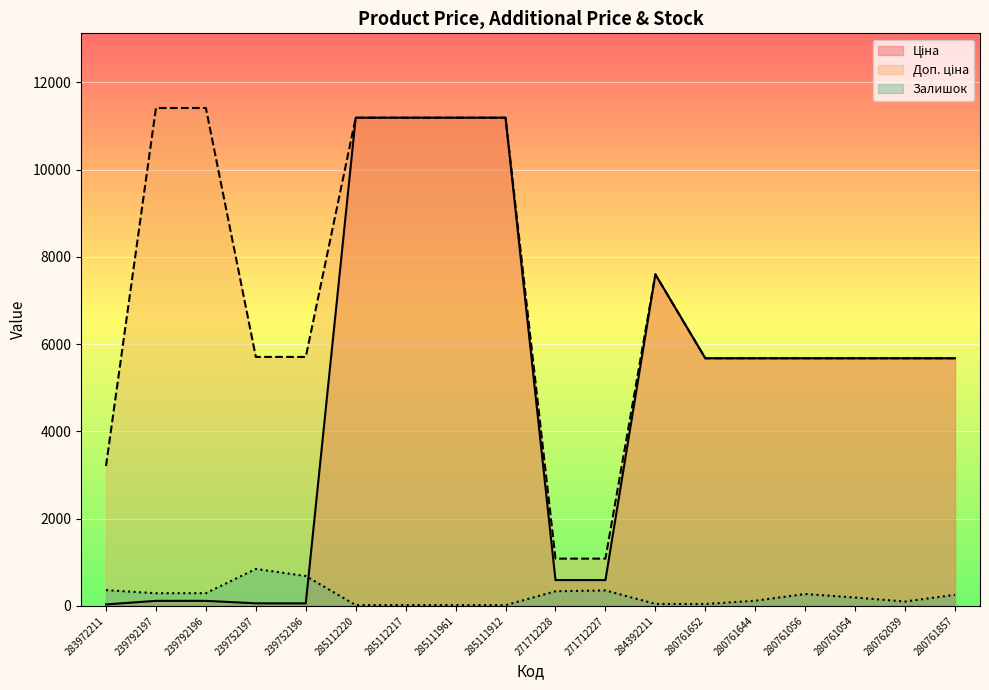

Is the value of Ціна at 285112220 greater than the value of Доп. ціна at 285112217?

No